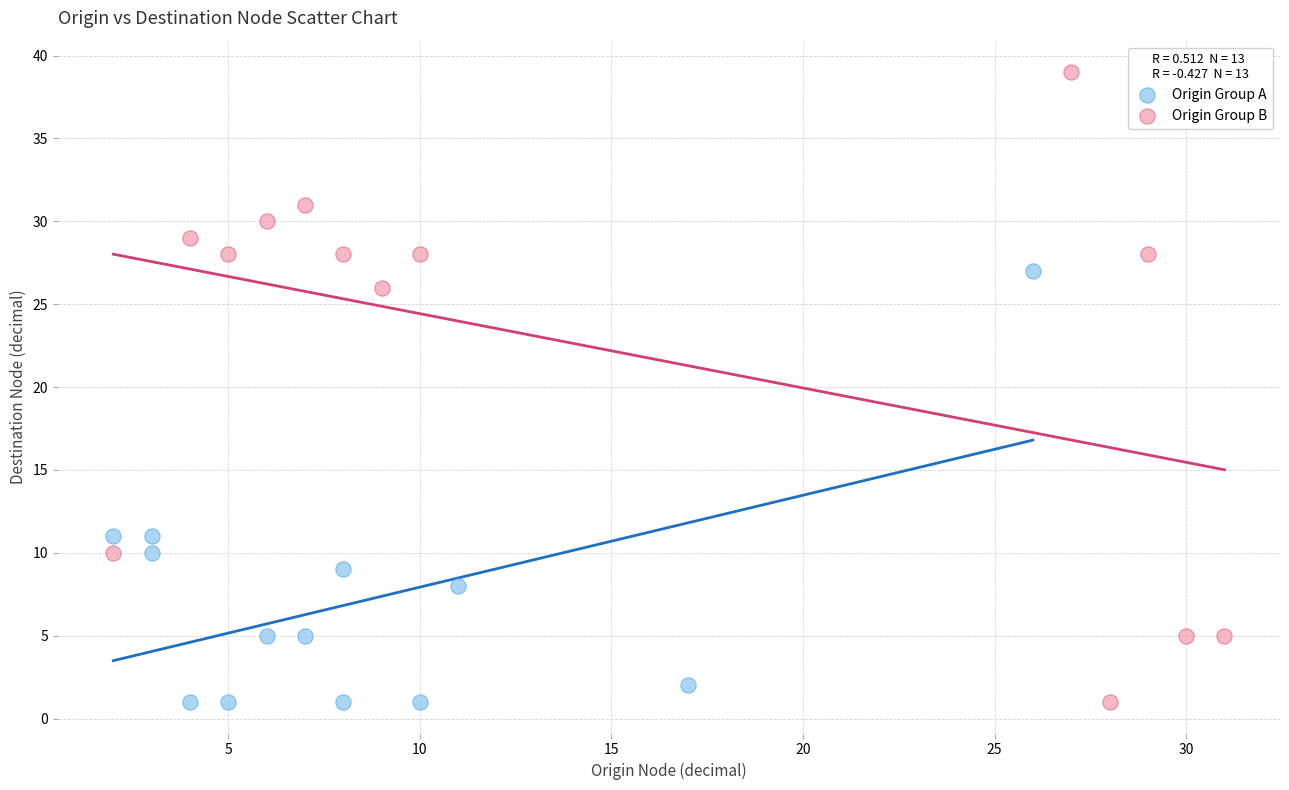

Which series contains the highest Y value?

Origin Group B